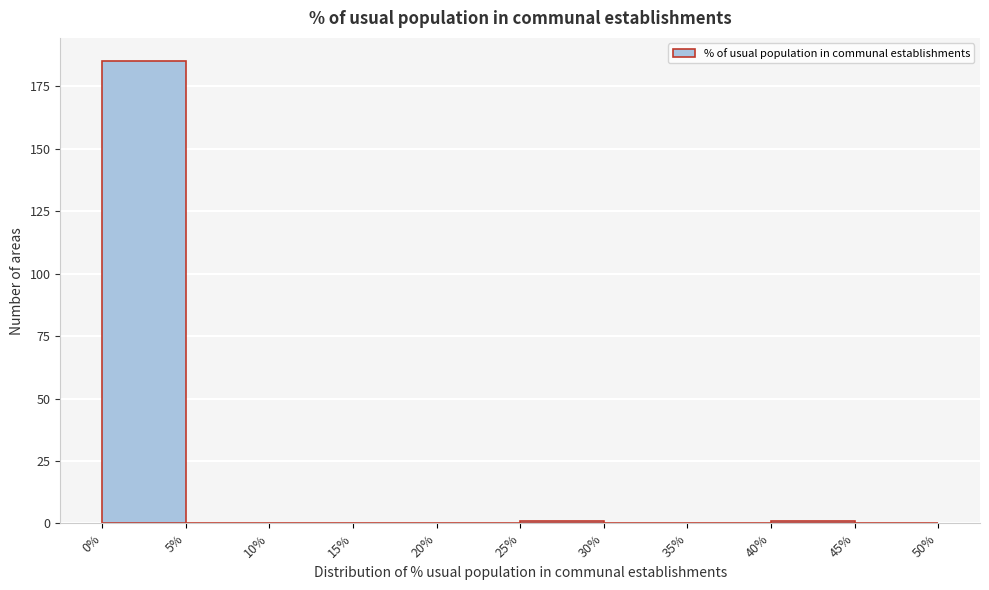

What is the height of the bar covering 0% to 5% on the x-axis? The values are not printed on the chart, so give them approximately, as read against the axis.

185